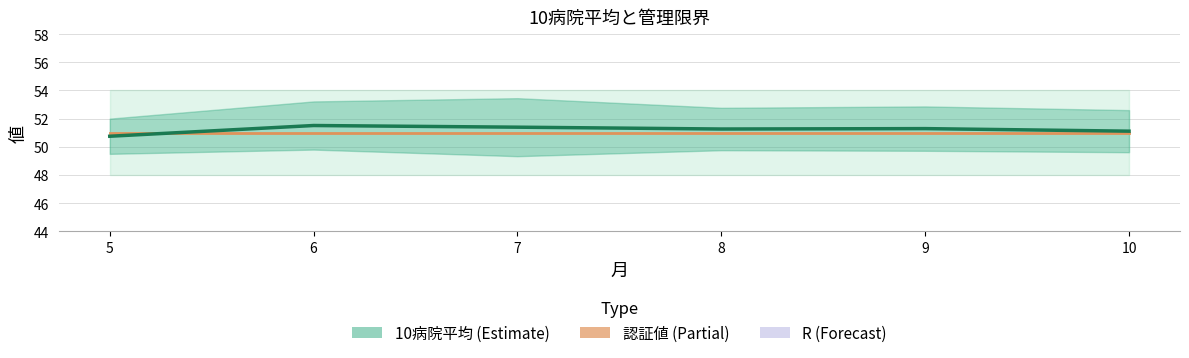

Between 7 and 9, which is larger?

7